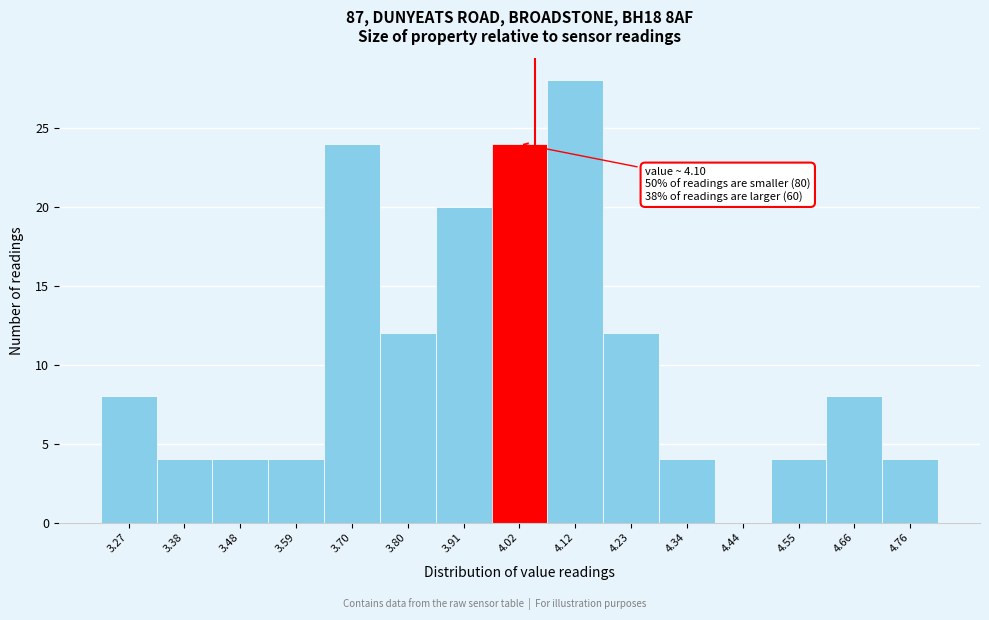

Reading right to left, extract all data points from this chart.

4.76=4	4.66=8	4.55=4	4.44=0	4.34=4	4.23=12	4.12=28	4.02=24	3.91=20	3.80=12	3.70=24	3.59=4	3.48=4	3.38=4	3.27=8